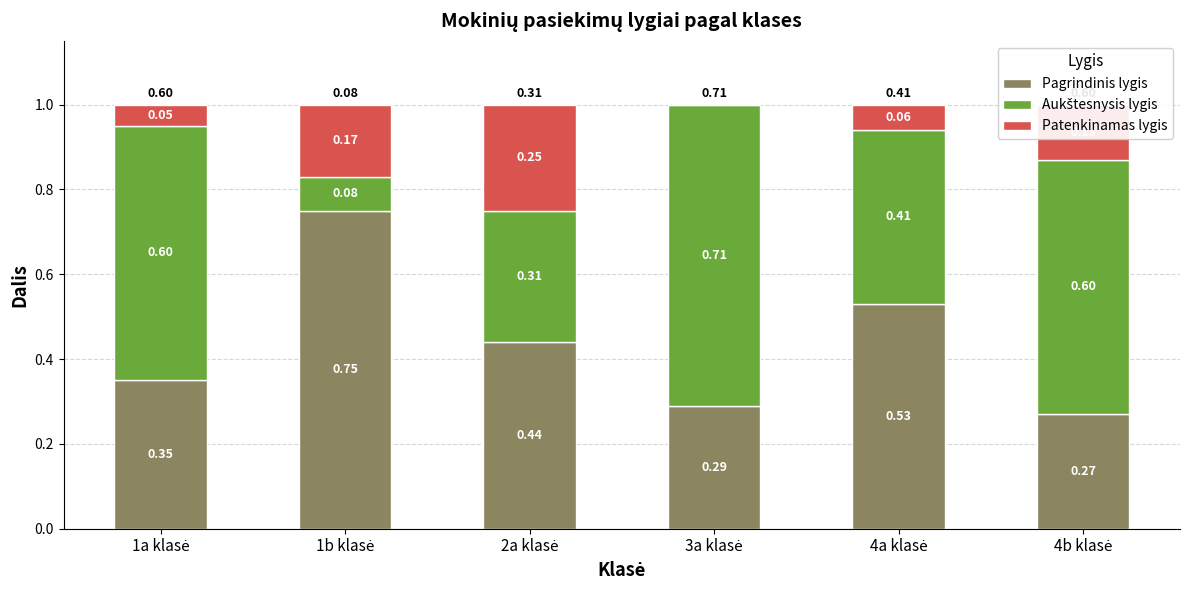

Is it true that Aukštesnysis lygis equals 0.7 at 4a klasė?

False